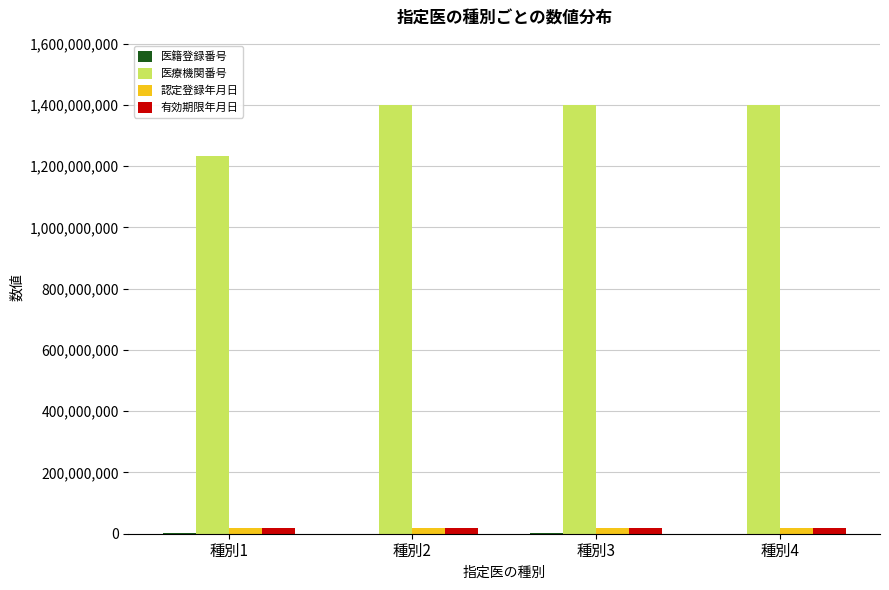

Is it true that 医療機関番号 equals 2151746123 at 種別2?

False